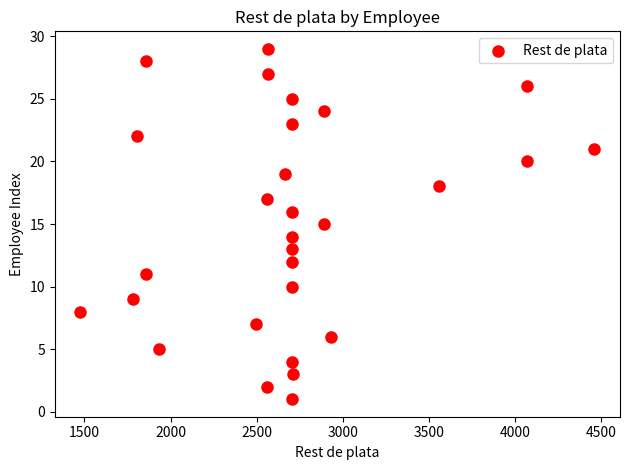

What is the range of Y values (max minus min)?

28